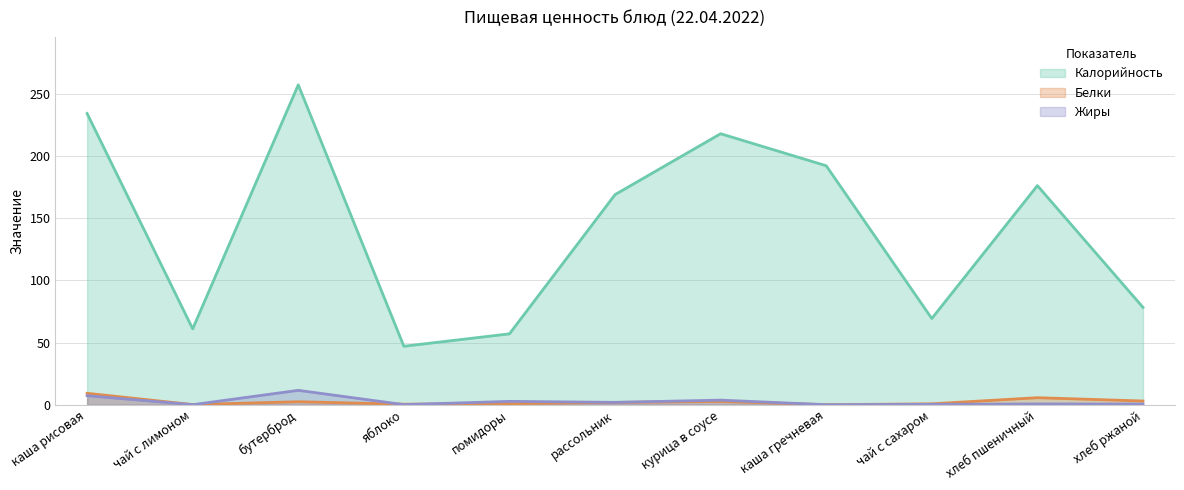

What are all the series names shown in the legend?

Калорийность, Белки, Жиры